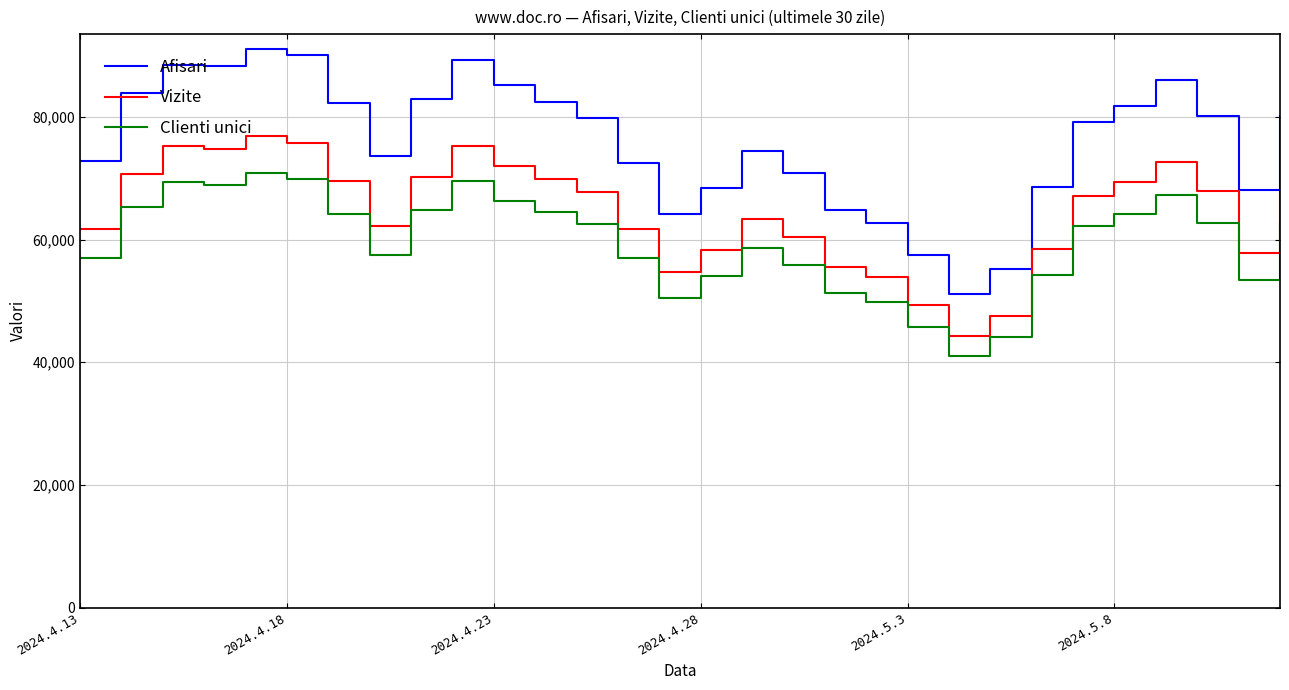

True or false: Afisari and Vizite cross at least once.

False